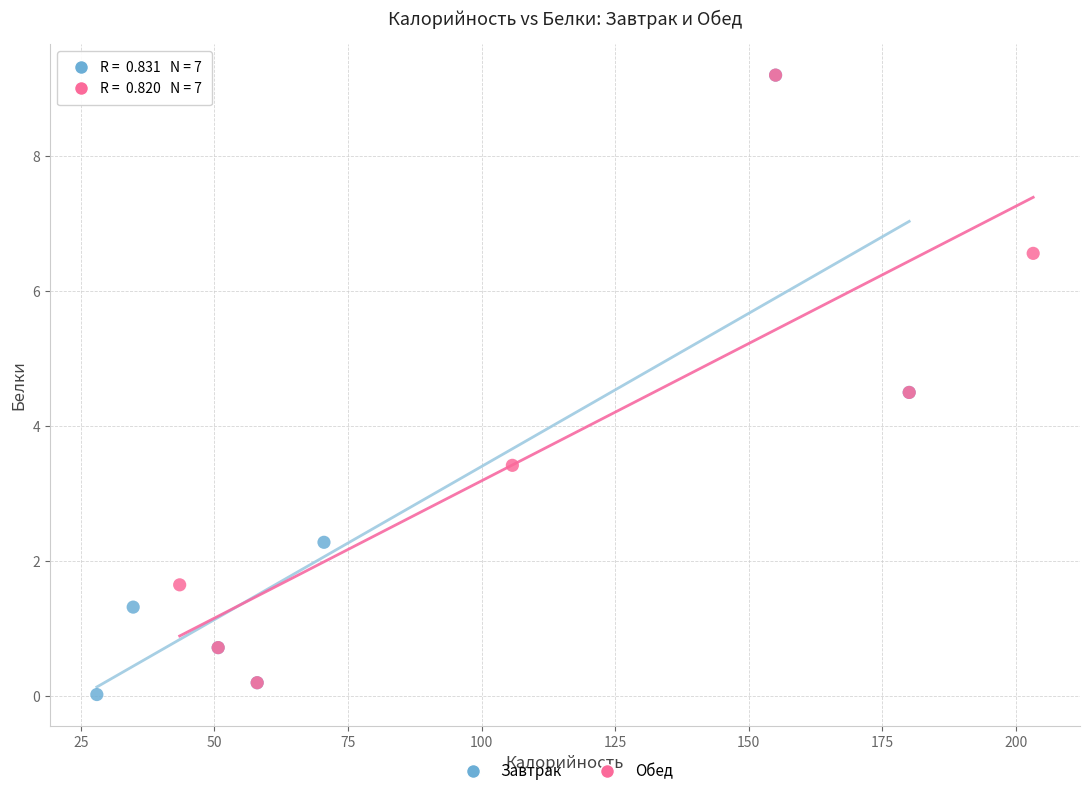

Which series reaches the minimum Y coordinate?

Завтрак